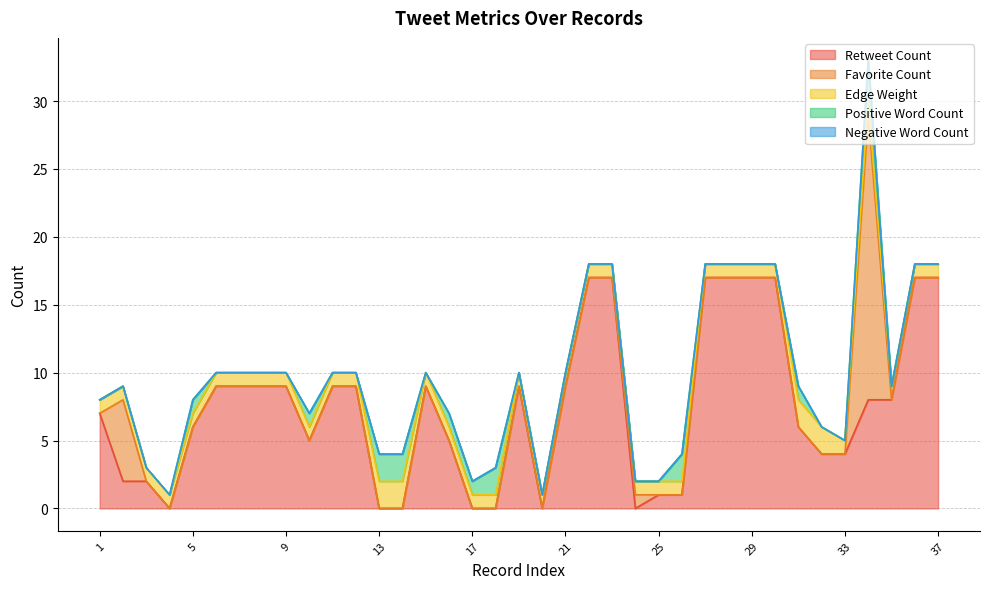

What are all the series names shown in the legend?

Retweet Count, Favorite Count, Edge Weight, Positive Word Count, Negative Word Count